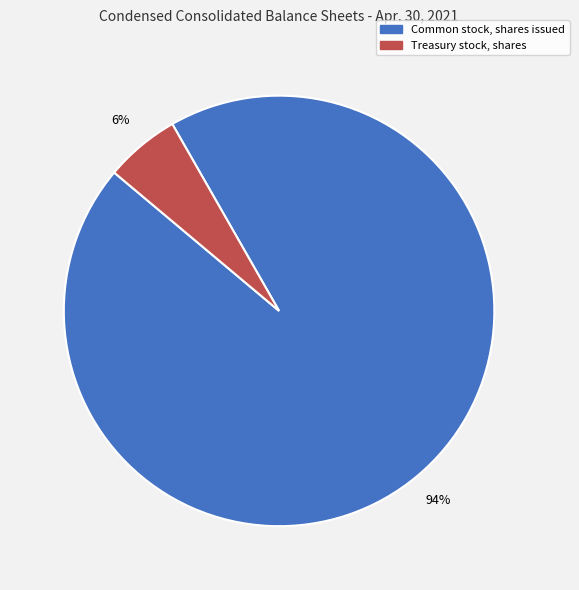

Is the sum of Treasury stock, shares and Common stock, shares issued greater than half?

Yes